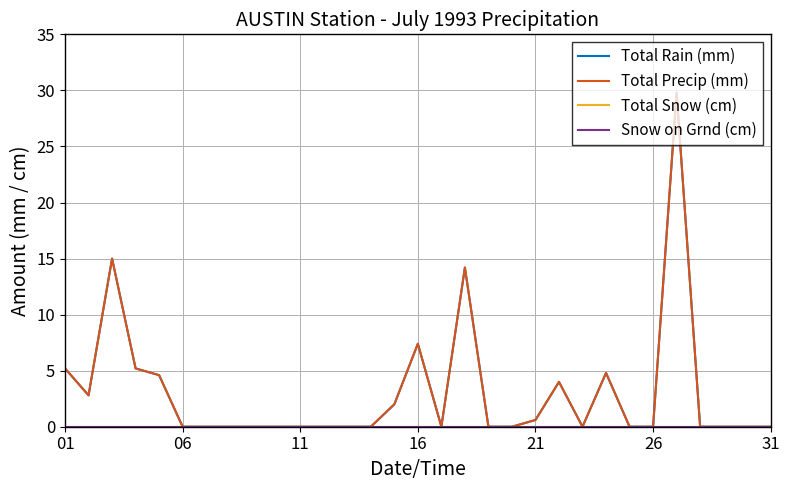

Does the chart display data point markers on the line(s)?

No